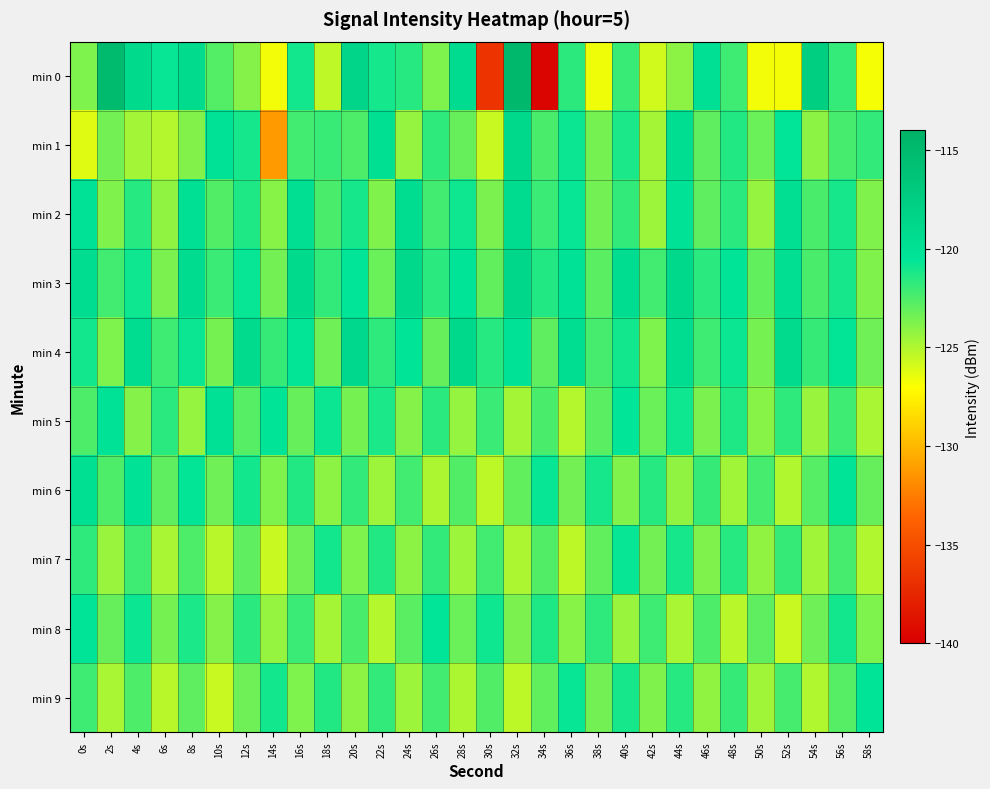

Reading right to left, extract all data points from this chart.

min 0: 58s=-126.8	56s=-121.8	54s=-117.7	52s=-126.7	50s=-126.7	48s=-122.1	46s=-119.9	44s=-124.1	42s=-125.8	40s=-121.9	38s=-126.6	36s=-121.6	34s=-139.6	32s=-114.7	30s=-136.7	28s=-119.4	26s=-123.7	24s=-121.5	22s=-121.0	20s=-118.5	18s=-125.3	16s=-121.0	14s=-126.7	12s=-123.9	10s=-122.7	8s=-119.2	6s=-120.7	4s=-119.1	2s=-115.1	0s=-123.7
min 1: 58s=-121.8	56s=-122.3	54s=-124.1	52s=-120.5	50s=-123.2	48s=-121.4	46s=-122.9	44s=-119.6	42s=-124.7	40s=-121.2	38s=-123.5	36s=-120.8	34s=-122.4	32s=-118.9	30s=-125.6	28s=-123.1	26s=-121.7	24s=-124.3	22s=-119.8	20s=-122.5	18s=-121.9	16s=-122.2	14s=-131.2	12s=-121.0	10s=-120.2	8s=-123.8	6s=-125.1	4s=-124.7	2s=-123.4	0s=-126.2
min 2: 58s=-123.8	56s=-121.1	54s=-122.4	52s=-119.7	50s=-124.3	48s=-121.6	46s=-122.9	44s=-120.2	42s=-124.5	40s=-121.8	38s=-123.4	36s=-120.7	34s=-122.0	32s=-119.3	30s=-123.6	28s=-120.9	26s=-122.2	24s=-119.5	22s=-123.8	20s=-121.1	18s=-122.4	16s=-119.7	14s=-124.0	12s=-121.3	10s=-122.6	8s=-119.9	6s=-124.2	4s=-121.5	2s=-123.8	0s=-120.1
min 3: 58s=-123.8	56s=-121.1	54s=-122.4	52s=-119.7	50s=-123.0	48s=-120.3	46s=-121.6	44s=-118.9	42s=-122.2	40s=-119.5	38s=-122.8	36s=-120.1	34s=-121.4	32s=-118.7	30s=-123.0	28s=-120.3	26s=-121.6	24s=-118.9	22s=-123.2	20s=-120.5	18s=-121.8	16s=-119.1	14s=-123.4	12s=-120.7	10s=-122.0	8s=-119.3	6s=-123.6	4s=-120.9	2s=-122.2	0s=-119.5
min 4: 58s=-123.3	56s=-120.6	54s=-121.9	52s=-119.2	50s=-123.5	48s=-120.8	46s=-122.1	44s=-119.4	42s=-123.7	40s=-121.0	38s=-122.3	36s=-119.6	34s=-122.9	32s=-120.2	30s=-121.5	28s=-118.8	26s=-123.1	24s=-120.4	22s=-121.7	20s=-119.0	18s=-123.3	16s=-120.6	14s=-121.9	12s=-119.2	10s=-123.5	8s=-120.8	6s=-122.1	4s=-119.4	2s=-123.7	0s=-121.0
min 5: 58s=-124.8	56s=-122.1	54s=-124.4	52s=-121.7	50s=-124.0	48s=-121.3	46s=-123.6	44s=-120.9	42s=-123.2	40s=-120.5	38s=-122.8	36s=-125.1	34s=-122.4	32s=-124.7	30s=-122.0	28s=-124.3	26s=-121.6	24s=-123.9	22s=-121.2	20s=-123.5	18s=-120.8	16s=-123.1	14s=-120.4	12s=-122.7	10s=-120.0	8s=-124.3	6s=-121.6	4s=-123.9	2s=-120.2	0s=-122.5
min 6: 58s=-123.1	56s=-120.4	54s=-122.7	52s=-125.0	50s=-122.3	48s=-124.6	46s=-121.9	44s=-124.2	42s=-121.5	40s=-123.8	38s=-121.1	36s=-123.4	34s=-120.7	32s=-123.0	30s=-125.3	28s=-122.6	26s=-124.9	24s=-122.2	22s=-124.5	20s=-121.8	18s=-124.1	16s=-121.4	14s=-123.7	12s=-121.0	10s=-123.3	8s=-120.6	6s=-122.9	4s=-120.2	2s=-122.5	0s=-119.8
min 7: 58s=-125.0	56s=-122.3	54s=-124.6	52s=-121.9	50s=-124.2	48s=-121.5	46s=-123.8	44s=-121.1	42s=-123.4	40s=-120.7	38s=-123.0	36s=-125.3	34s=-122.6	32s=-124.9	30s=-122.2	28s=-124.5	26s=-121.8	24s=-124.1	22s=-121.4	20s=-123.7	18s=-121.0	16s=-123.3	14s=-125.6	12s=-122.9	10s=-125.2	8s=-122.5	6s=-124.8	4s=-122.1	2s=-124.4	0s=-121.7
min 8: 58s=-123.7	56s=-121.0	54s=-123.3	52s=-125.6	50s=-122.9	48s=-125.2	46s=-122.5	44s=-124.8	42s=-122.1	40s=-124.4	38s=-121.7	36s=-124.0	34s=-121.3	32s=-123.6	30s=-120.9	28s=-123.2	26s=-120.5	24s=-122.8	22s=-125.1	20s=-122.4	18s=-124.7	16s=-122.0	14s=-124.3	12s=-121.6	10s=-123.9	8s=-121.2	6s=-123.5	4s=-120.8	2s=-123.1	0s=-120.4
min 9: 58s=-120.4	56s=-122.7	54s=-125.0	52s=-122.3	50s=-124.6	48s=-121.9	46s=-124.2	44s=-121.5	42s=-123.8	40s=-121.1	38s=-123.4	36s=-120.7	34s=-123.0	32s=-125.3	30s=-122.6	28s=-124.9	26s=-122.2	24s=-124.5	22s=-121.8	20s=-124.1	18s=-121.4	16s=-123.7	14s=-121.0	12s=-123.3	10s=-125.6	8s=-122.9	6s=-125.2	4s=-122.5	2s=-124.8	0s=-122.1